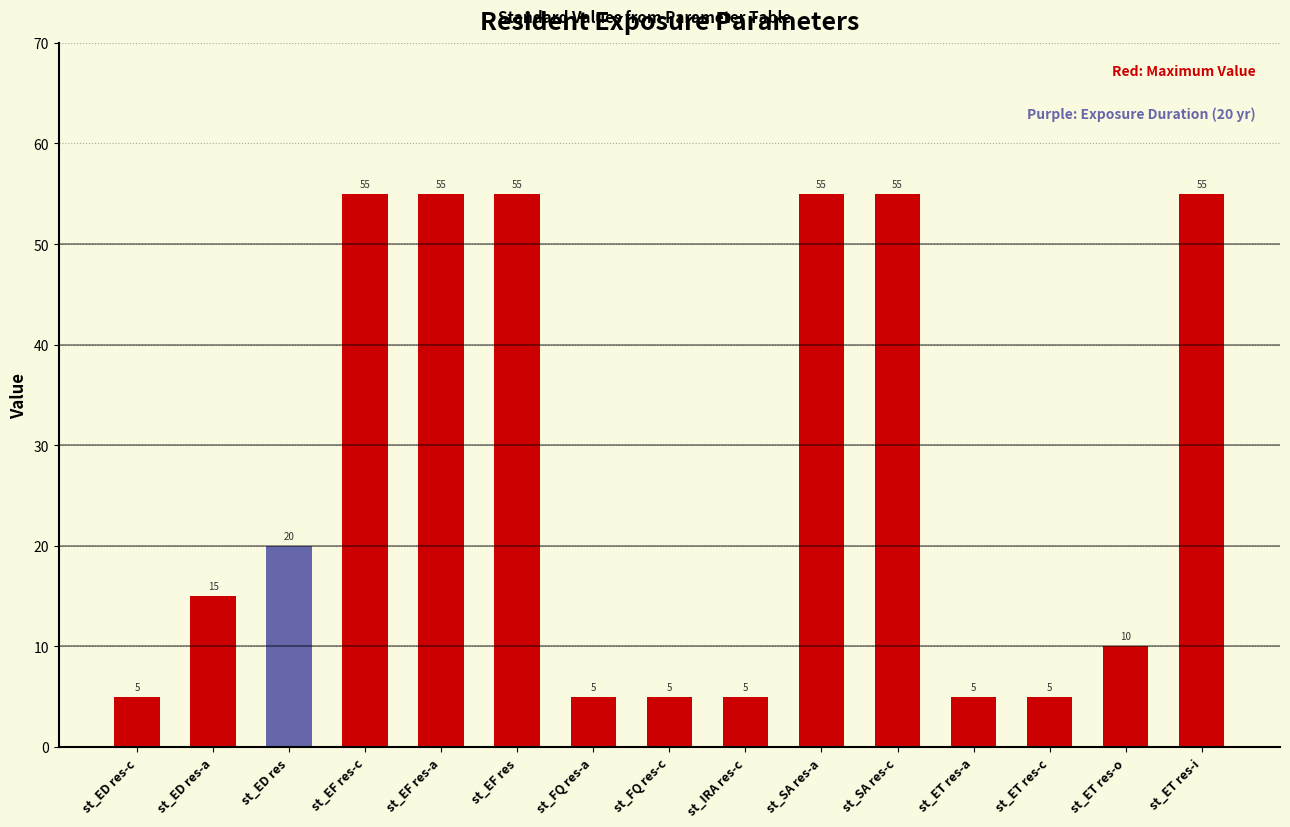

Which has a higher value, st_IRA res-c or st_ET res-i?

st_ET res-i